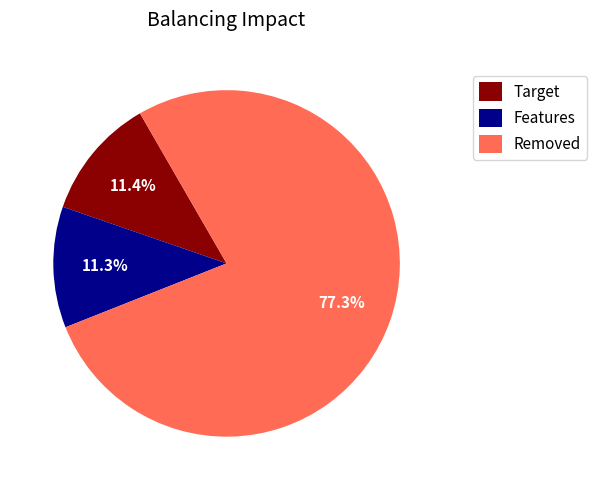

What is the ratio of the value at Target to the value at Features?

1.0